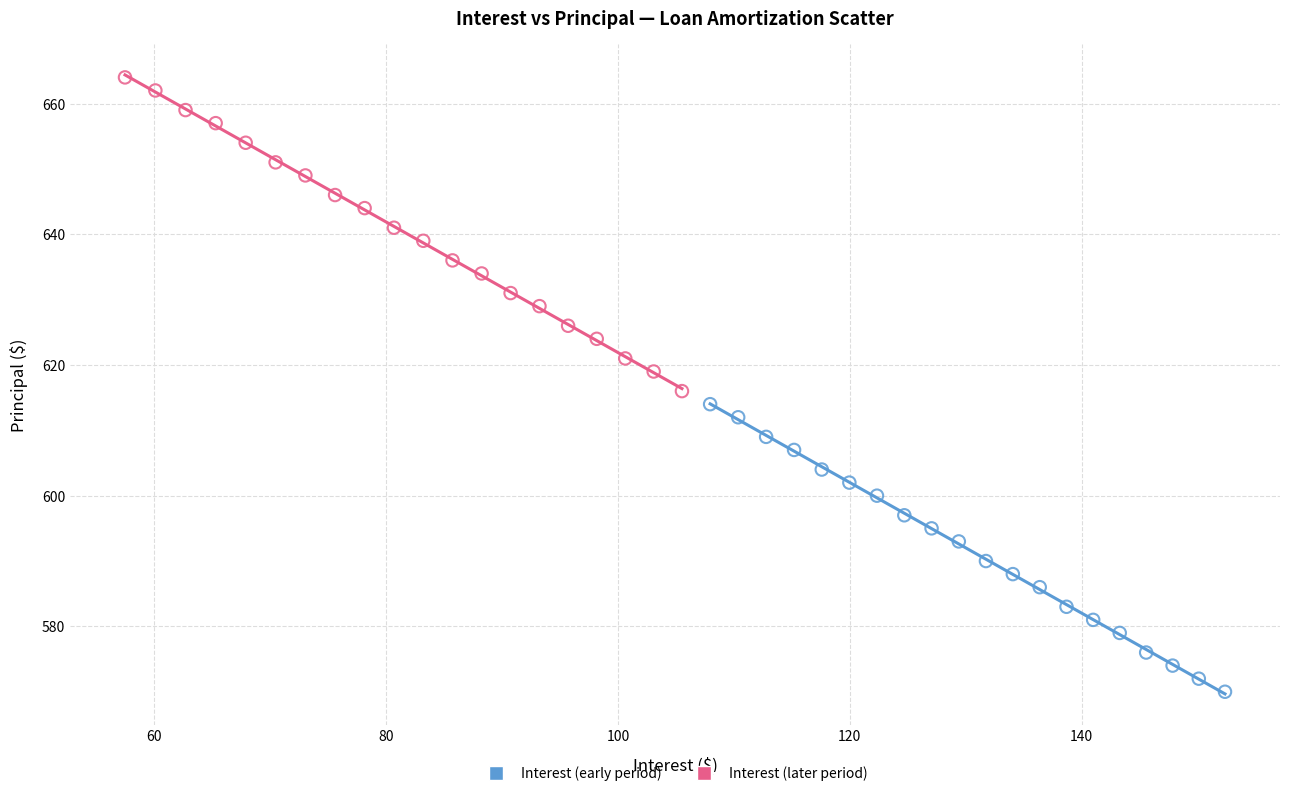

Which series reaches the maximum Y coordinate?

Interest (later period)